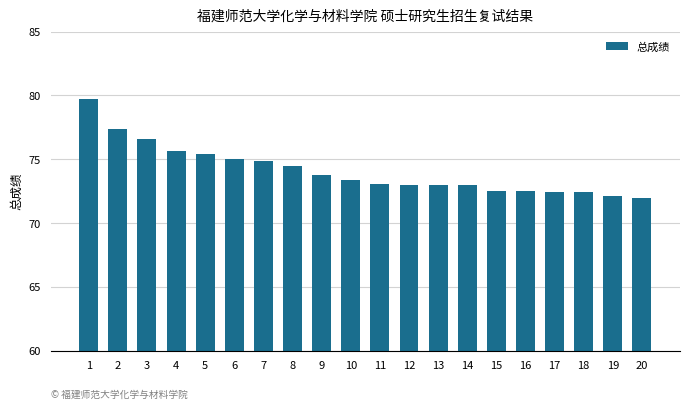

At which label does the data first exceed 73?

1